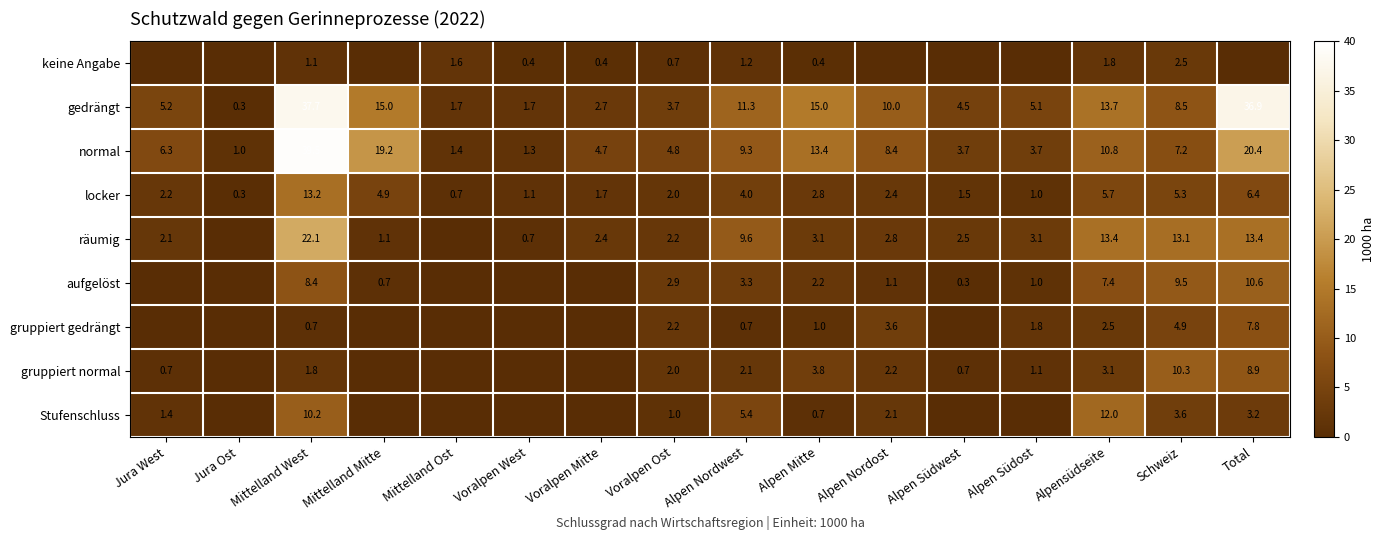

At how many categories does at least one series exceed 17?

3